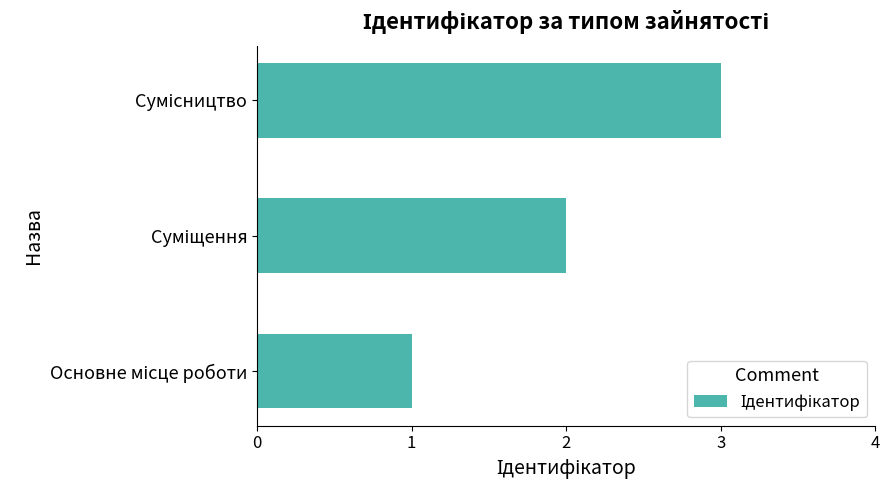

What is the greatest value displayed?

3